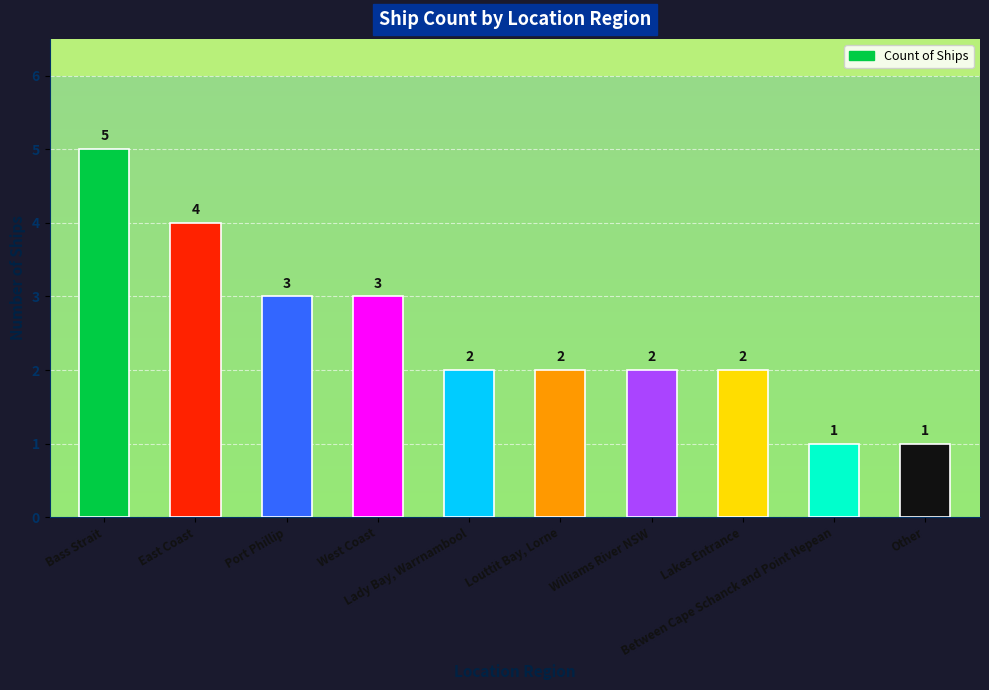

True or false: the data shows 2 at Williams River NSW.

True